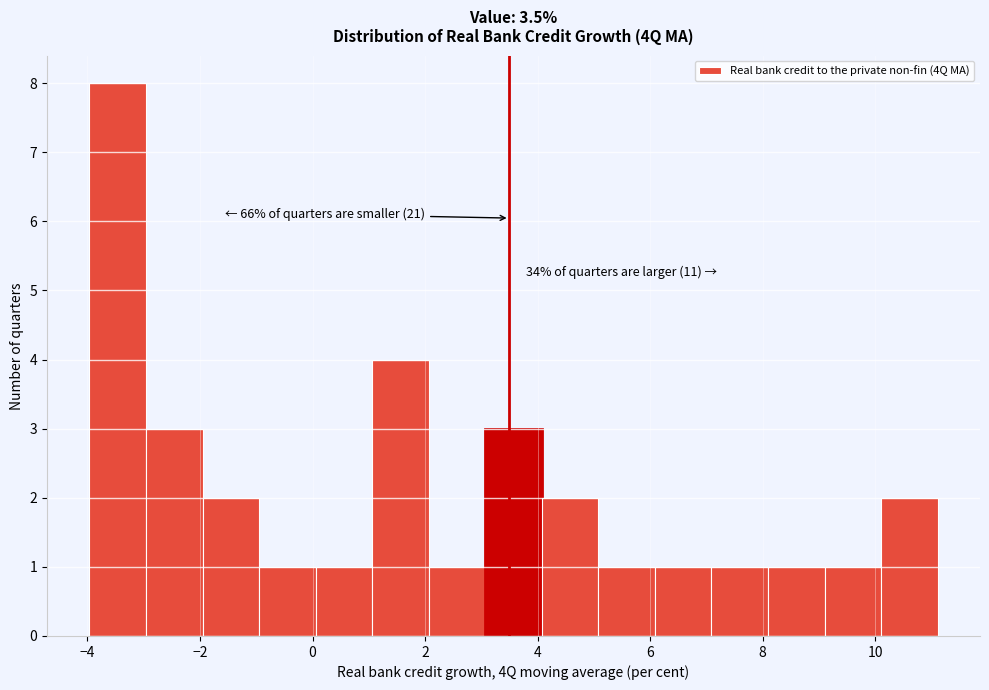

Over which range of the x-axis is the bar tallest?

-4.0 to -3.0